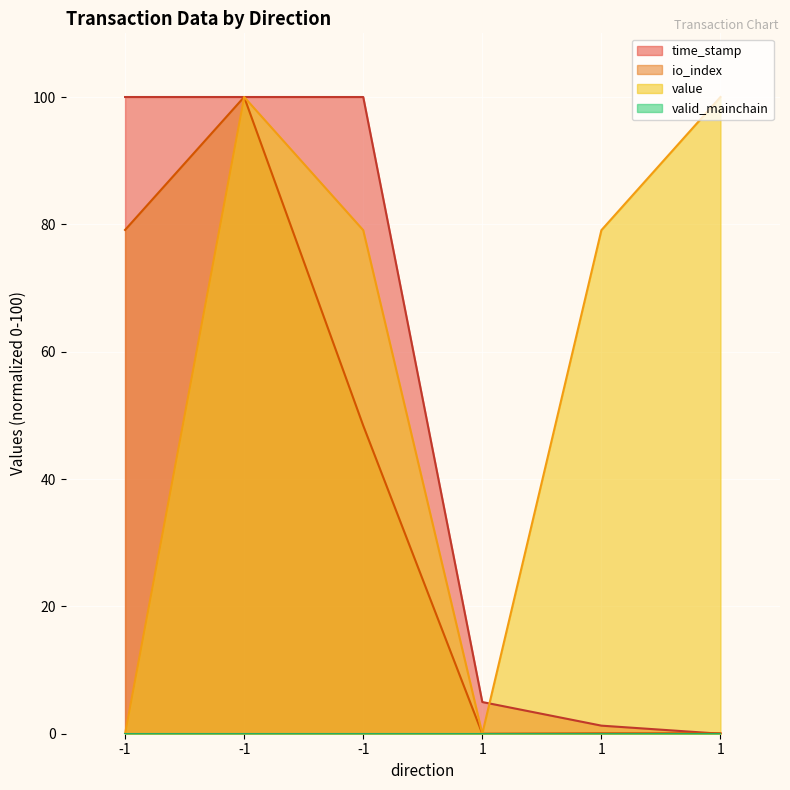

List the labels in order of time_stamp value, largest first.

-1, -1, -1, 1, 1, 1